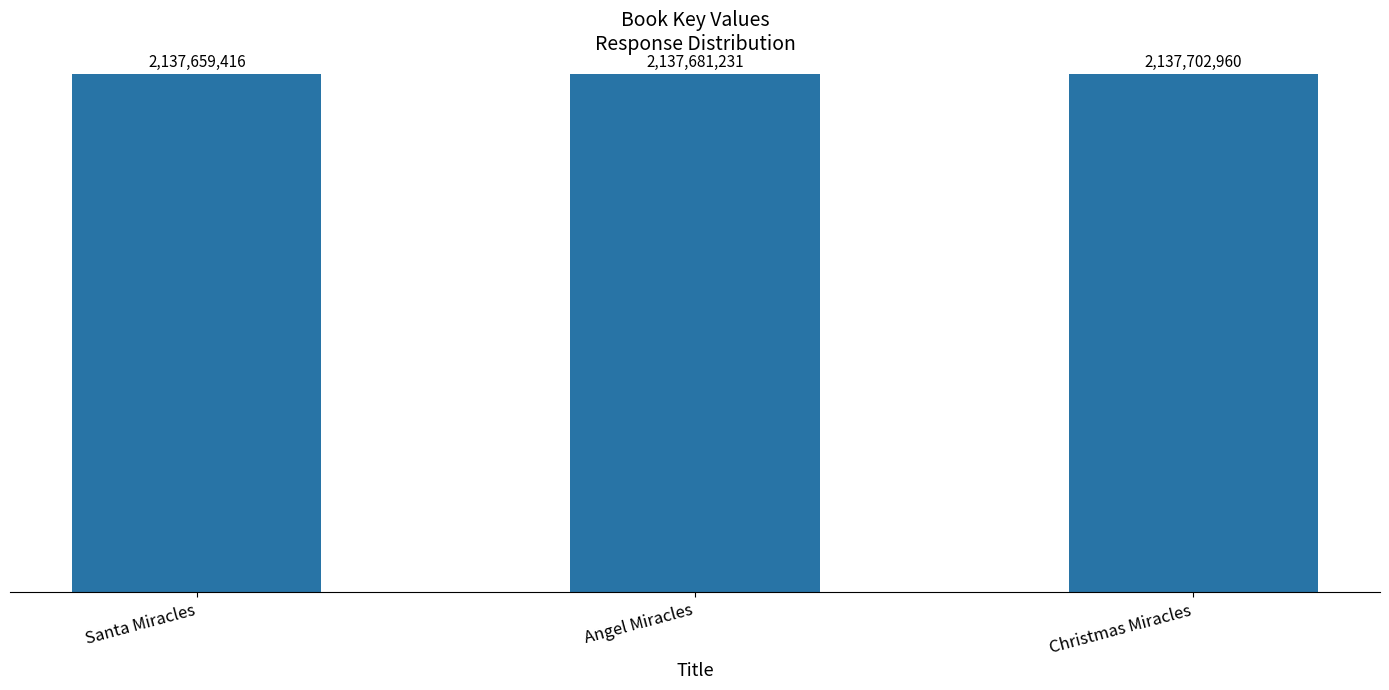

Does the chart contain any negative values?

No